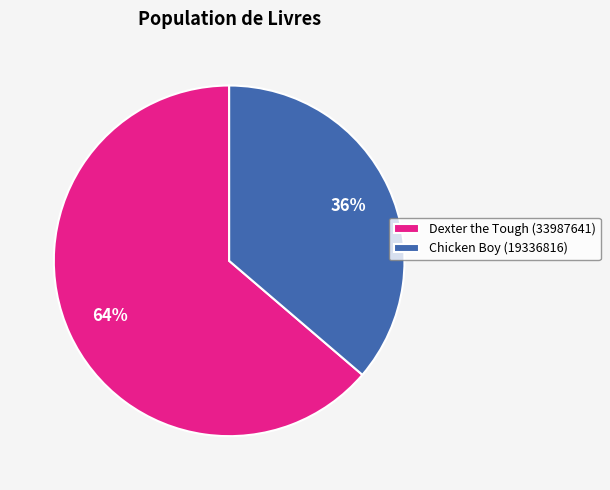

Which has a higher value, Chicken Boy (19336816) or Dexter the Tough (33987641)?

Dexter the Tough (33987641)